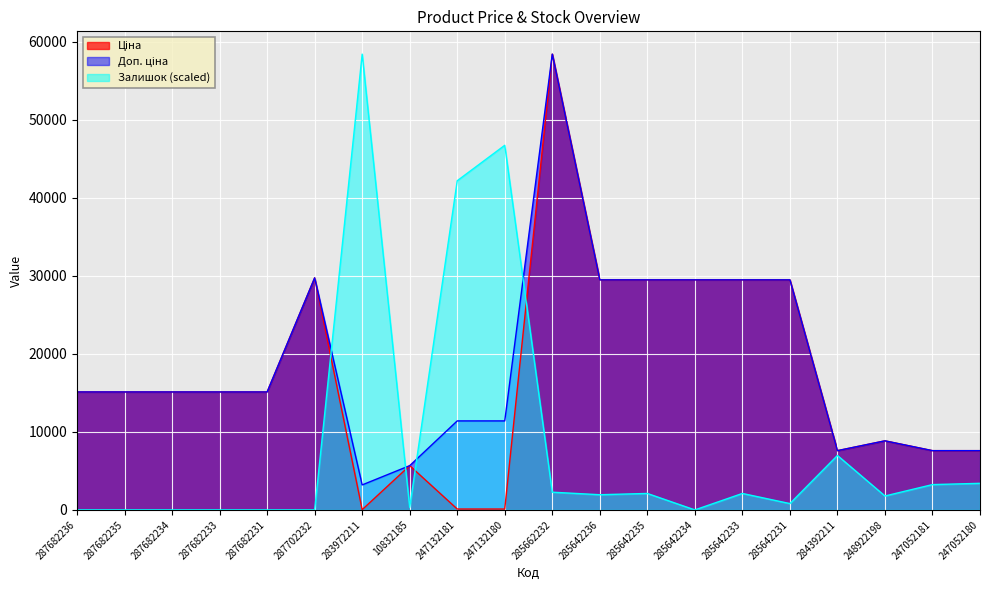

Is the value of Доп. ціна at 247052180 greater than the value of Залишок at 285642236?

Yes